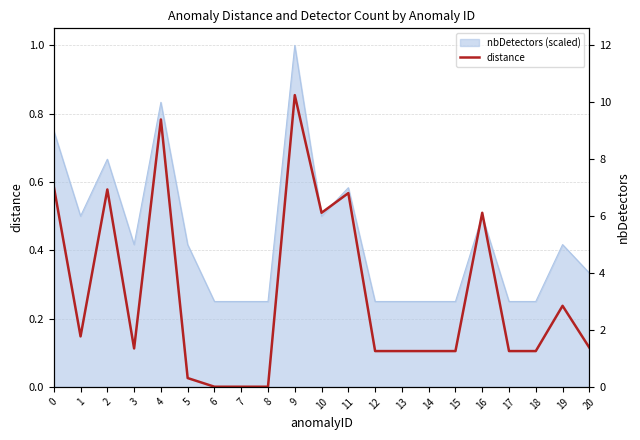

What is the sum of the values at 12 and 5?

0.1